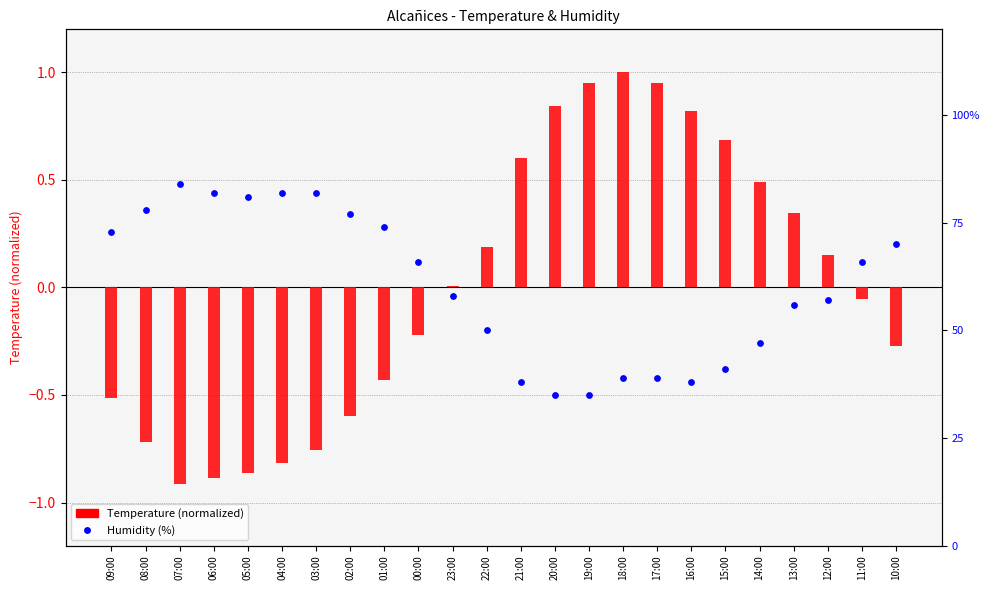

Which series contains the lowest Y value?

Temperature (normalized)